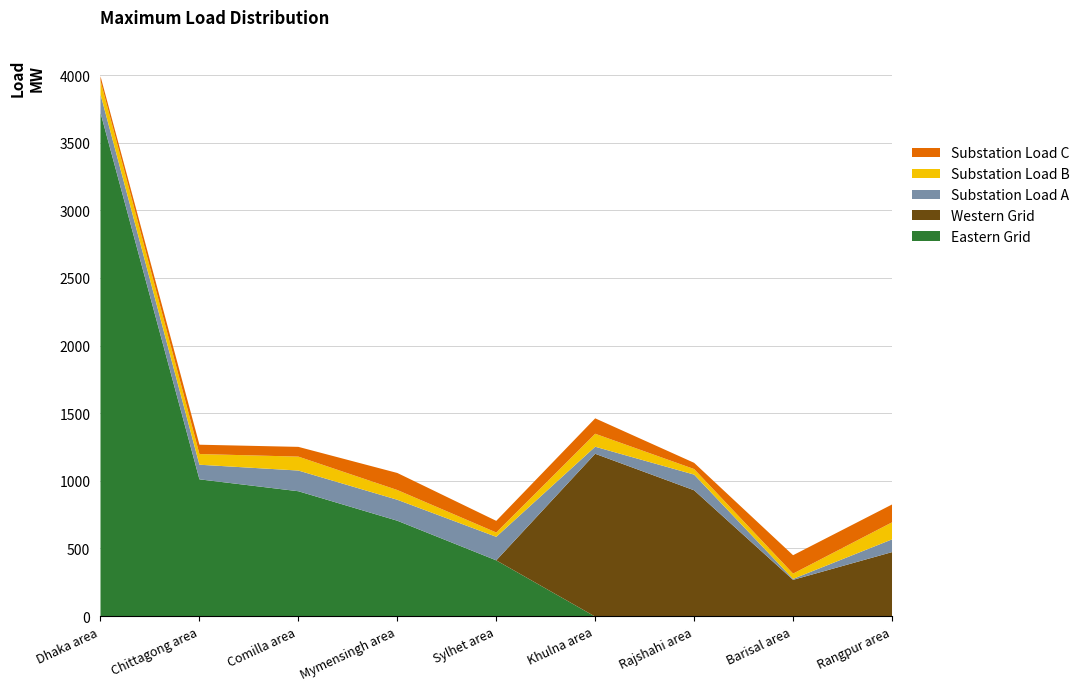

Count the number of categories in the chart.

9